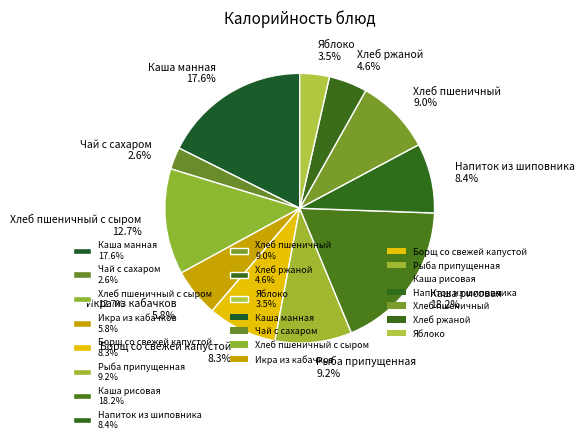

What is the ratio of the value at Каша манная 17.6% to the value at Хлеб ржаной 4.6%?

3.8